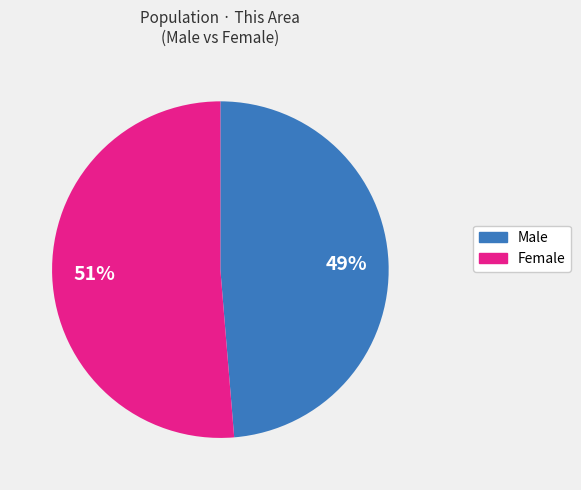

True or false: Female accounts for 51% of the total.

True